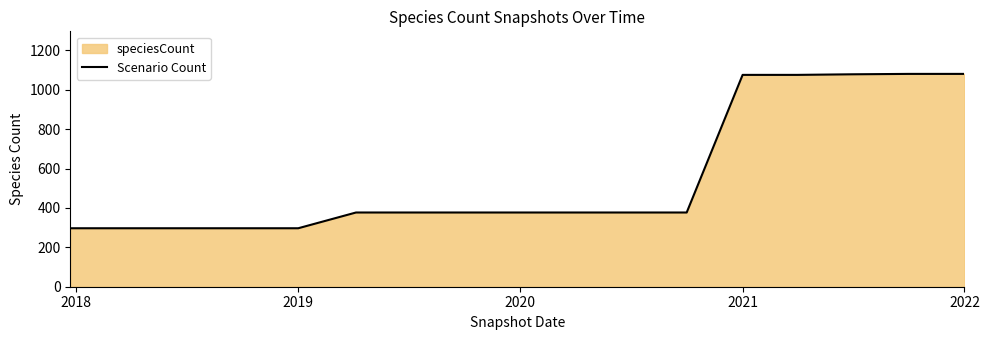

The chart shows a value of 175 at 2019. True or false?

False